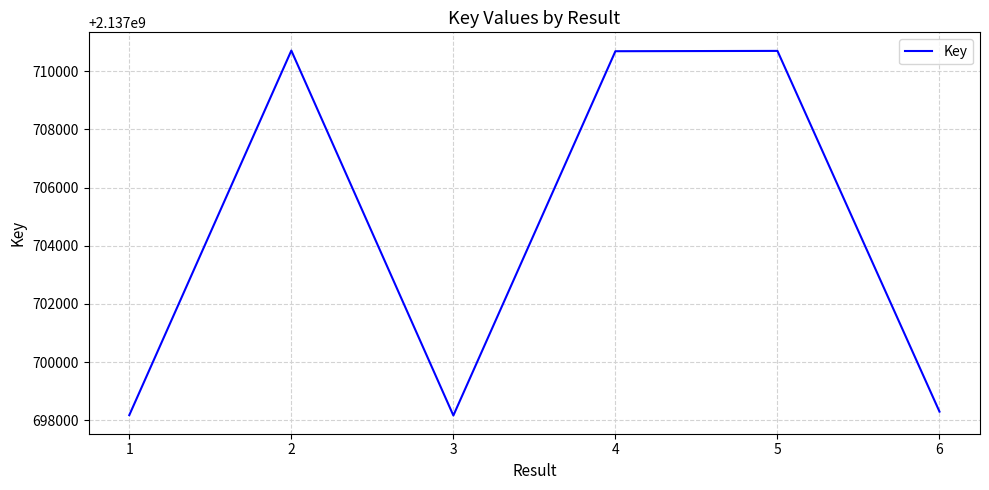

What is the change in value from 1 to 2?

+12531